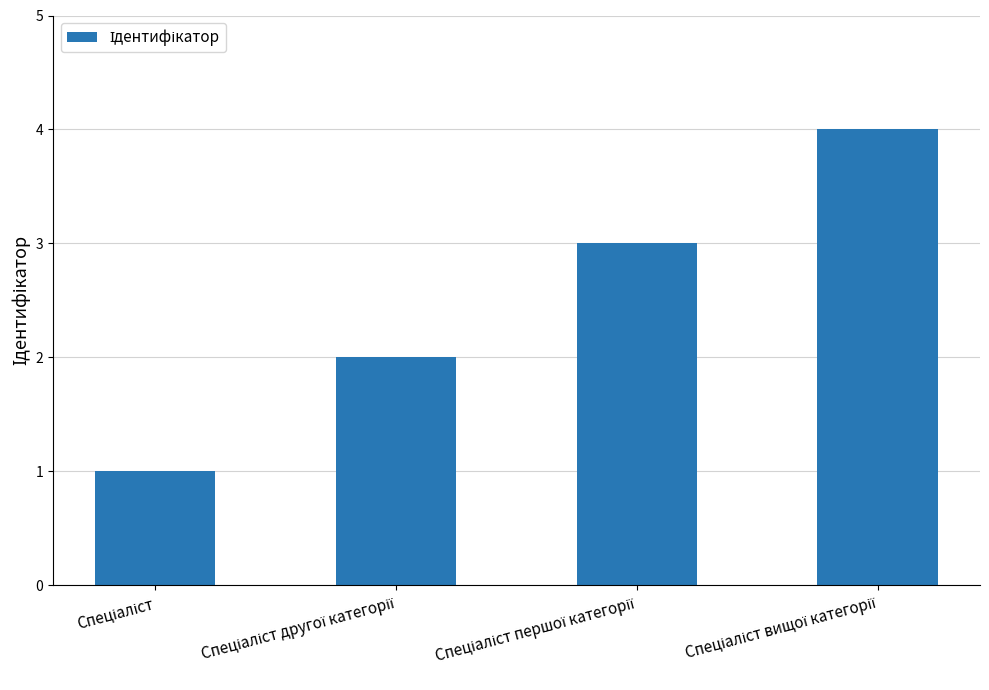

Reading right to left, list all the values displayed in this chart.

4	3	2	1